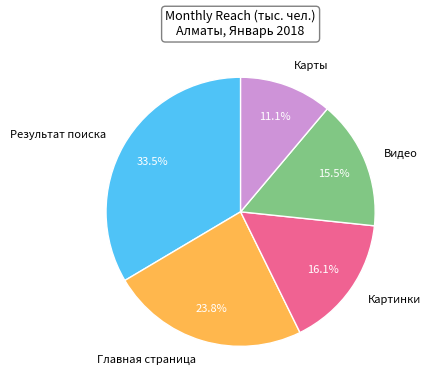

The Главная страница slice represents 24% of the pie. True or false?

True